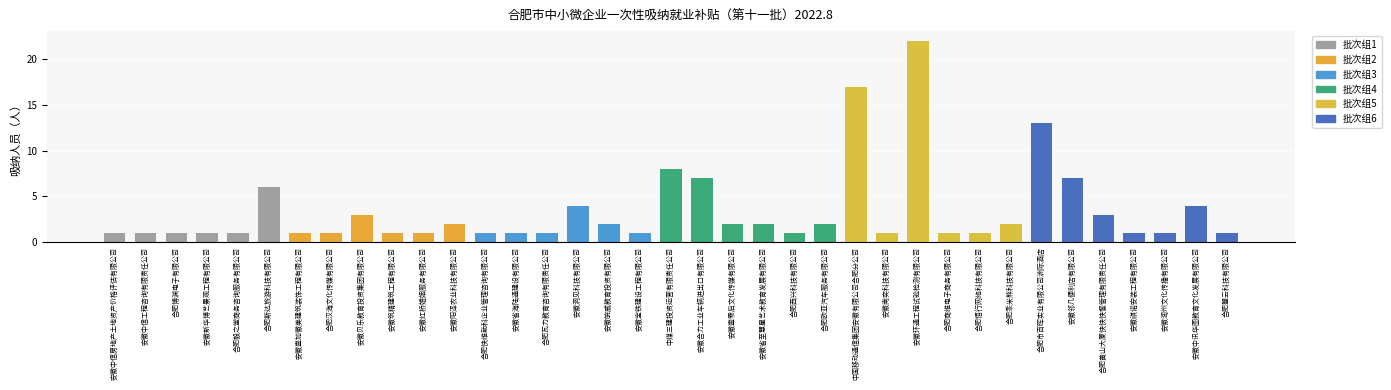

How many data points does each series have?

37